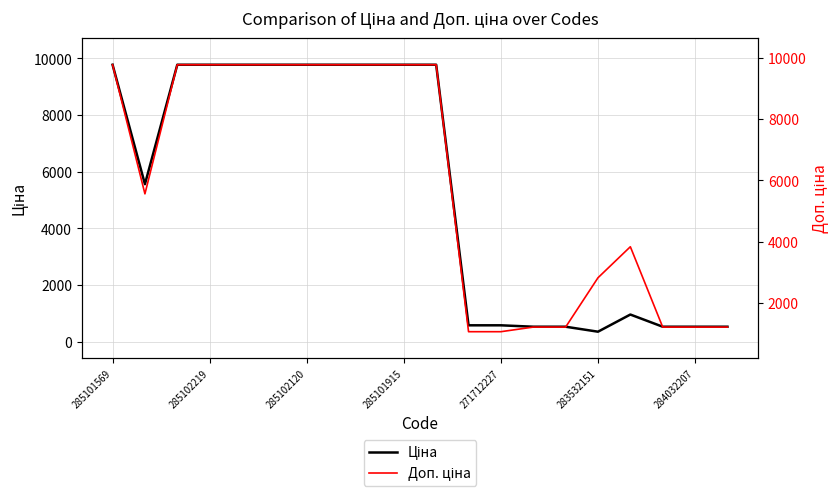

Is the value of Доп. ціна at 284032207 greater than the value of Ціна at 19?

Yes